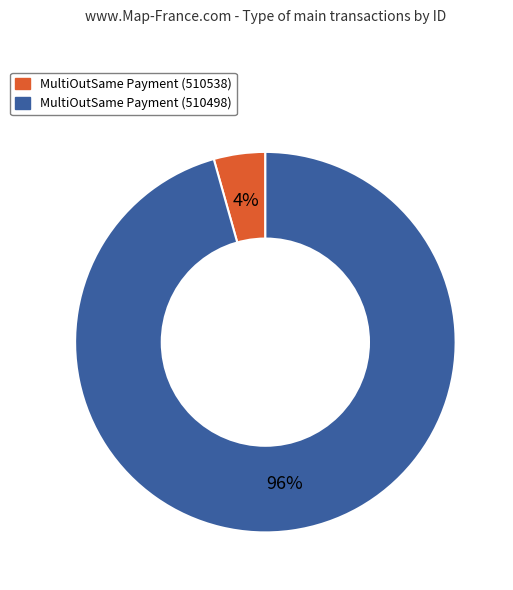

Does any single category account for the majority?

Yes